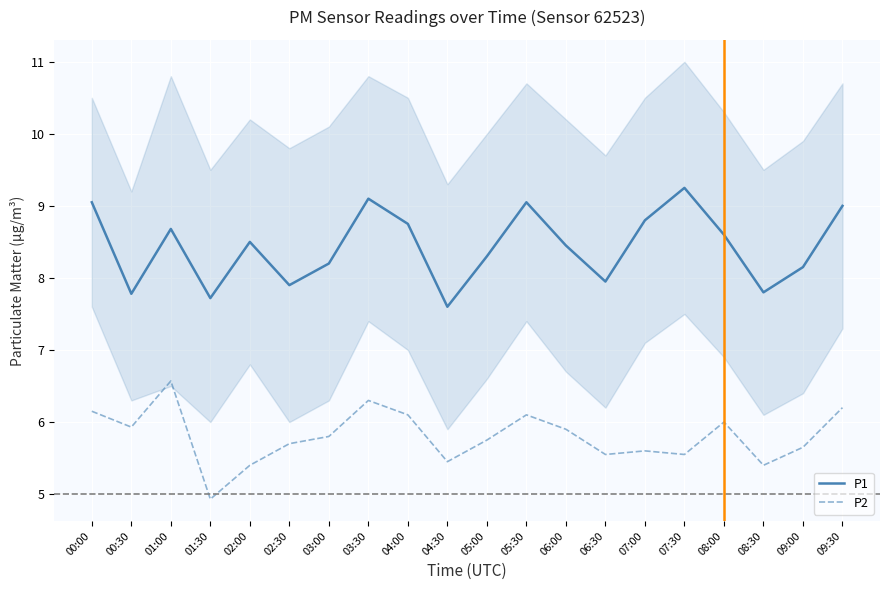

True or false: P1 and P2 cross at least once.

False